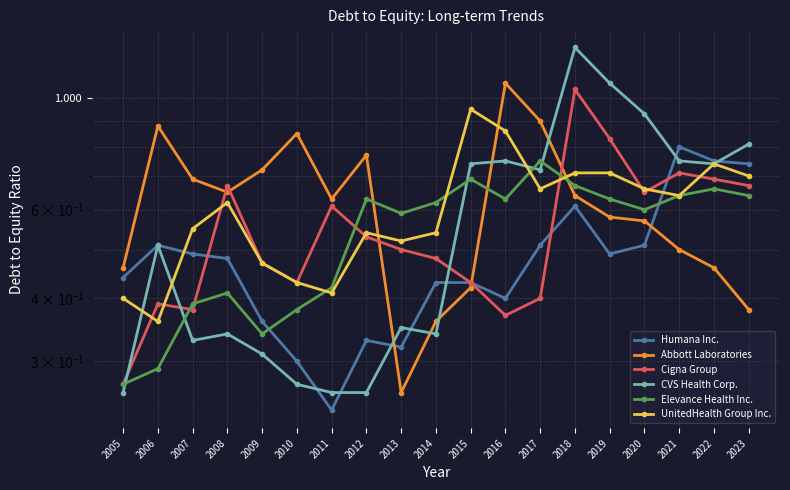

What is the sum of all UnitedHealth Group Inc. values?

11.5